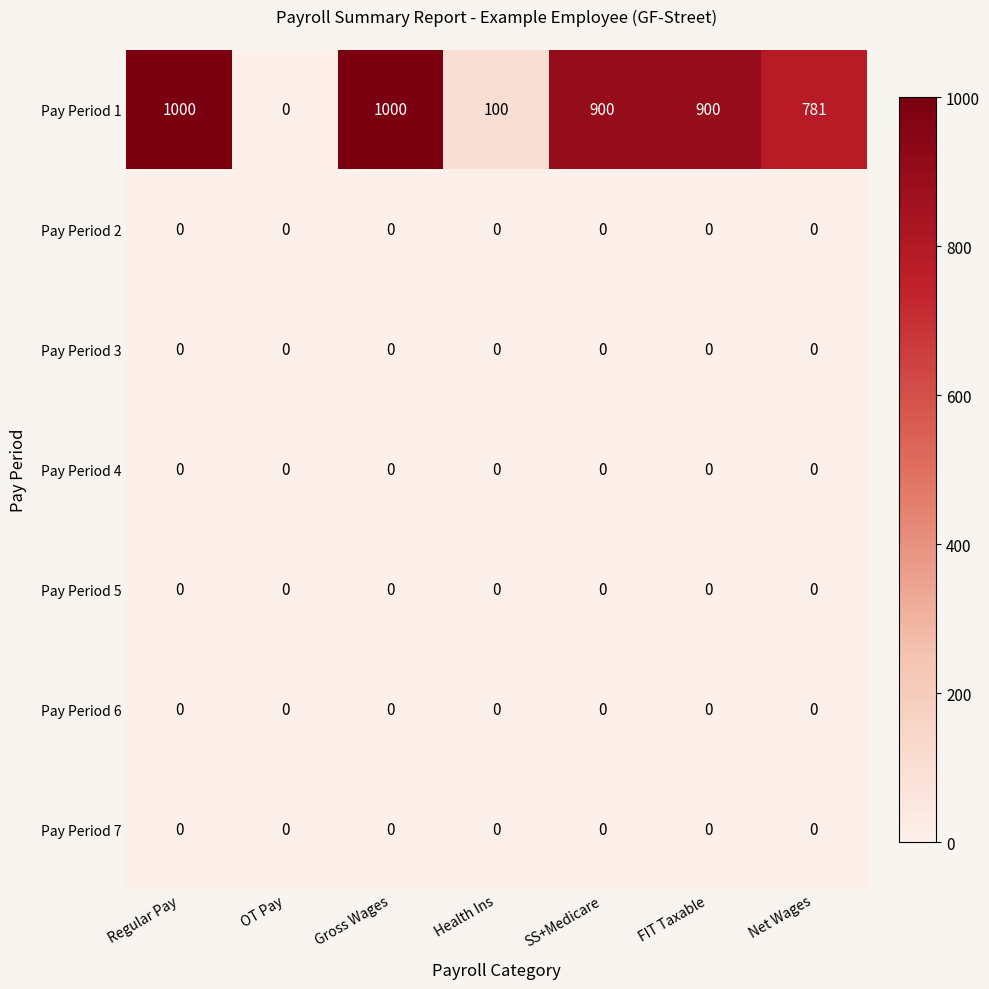

Which series changed the most between FIT Taxable and Net Wages?

Pay Period 1